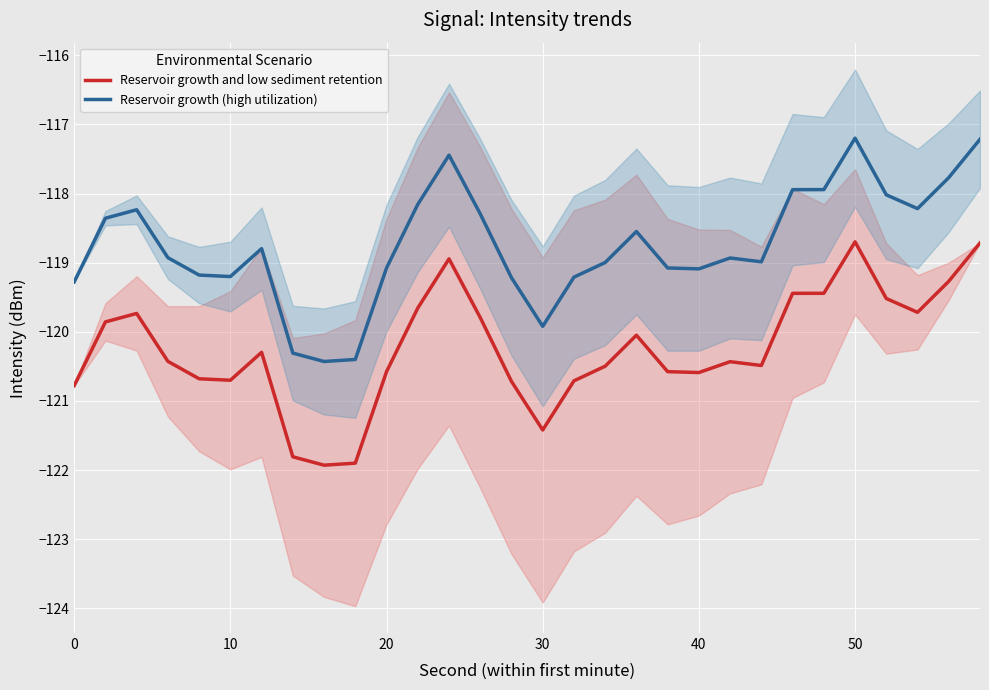

True or false: Reservoir growth (high utilization) and Reservoir growth and low sediment retention intersect in this chart.

False